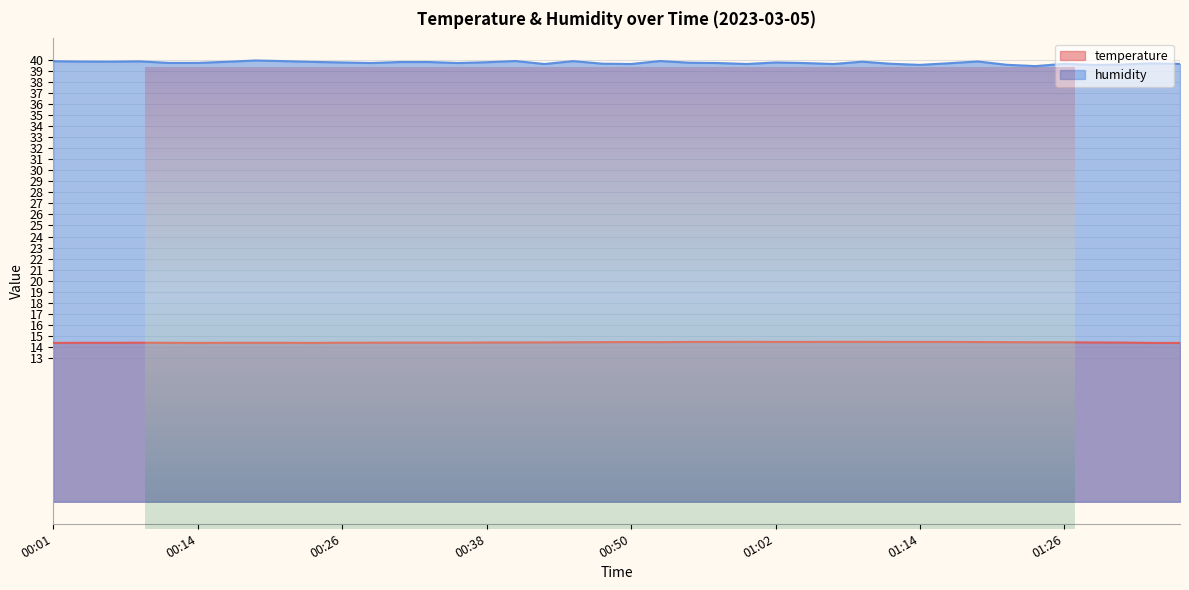

Which series has the widest spread of values?

humidity